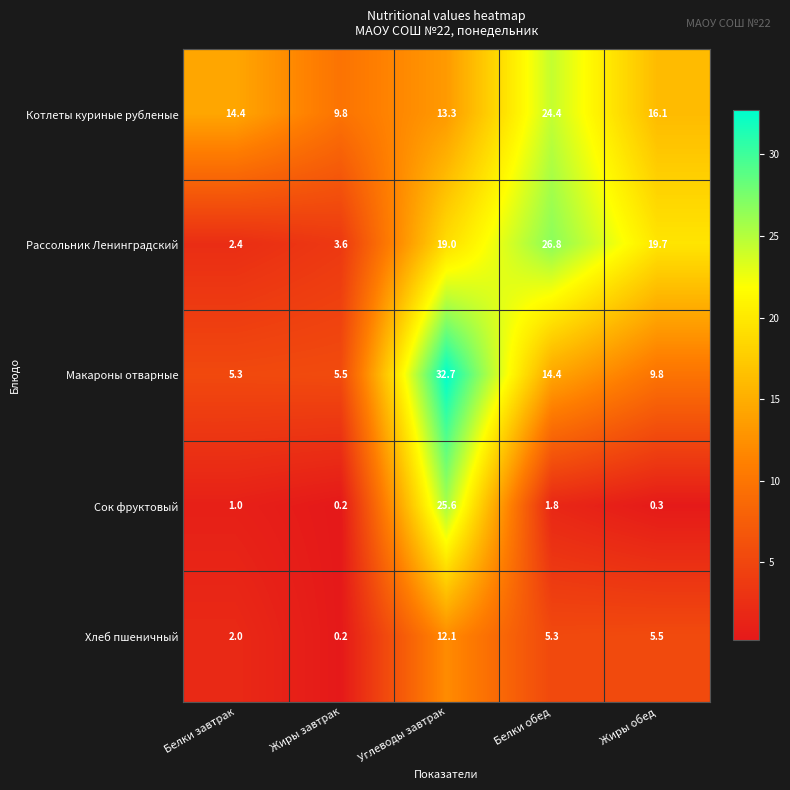

Reading left to right, list all the values displayed in this chart.

Котлеты куриные рубленые: 14.4	9.8	13.3	24.4	16.1
Рассольник Ленинградский: 2.4	3.6	19.0	26.8	19.7
Макароны отварные: 5.3	5.5	32.7	14.4	9.8
Сок фруктовый: 1.0	0.2	25.6	1.8	0.3
Хлеб пшеничный: 2.0	0.2	12.1	5.3	5.5